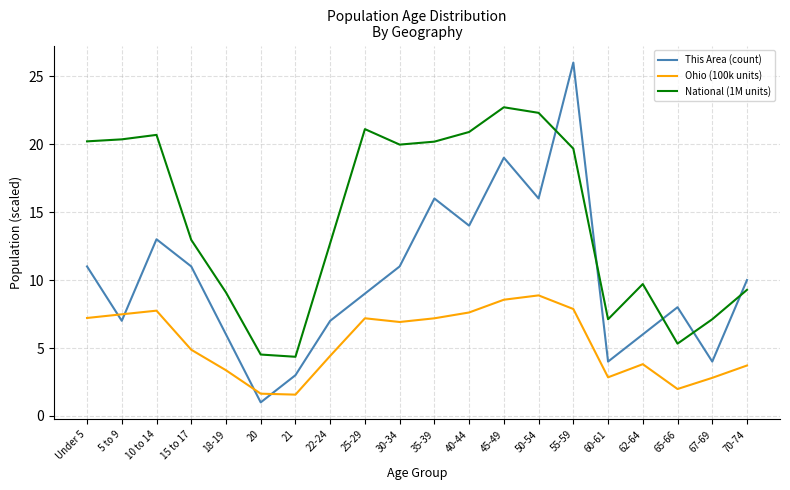

What is the spread (max minus min) of values at 40-44?

13.3